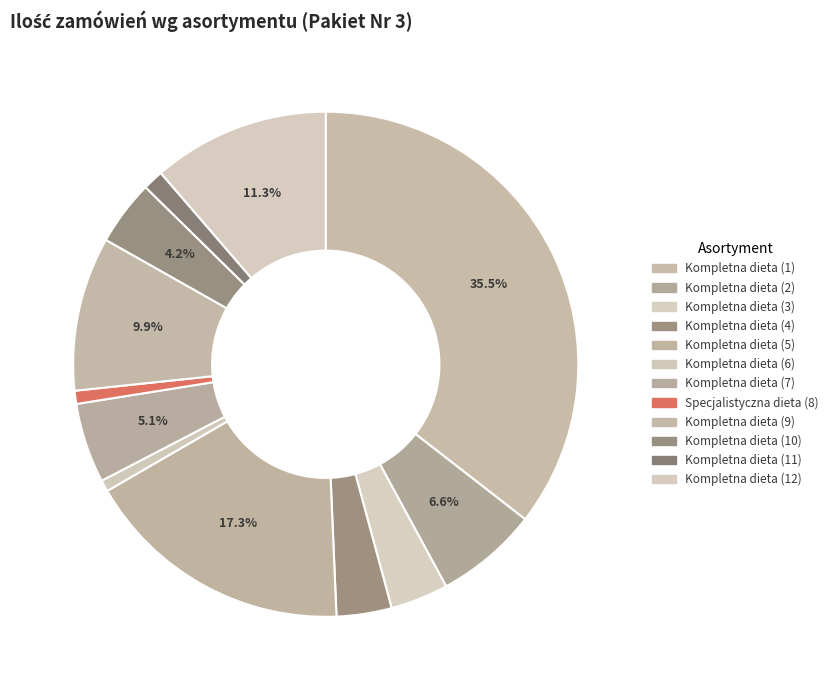

What percentage do Kompletna dieta (9) and Kompletna dieta (3) together represent?

13.6%